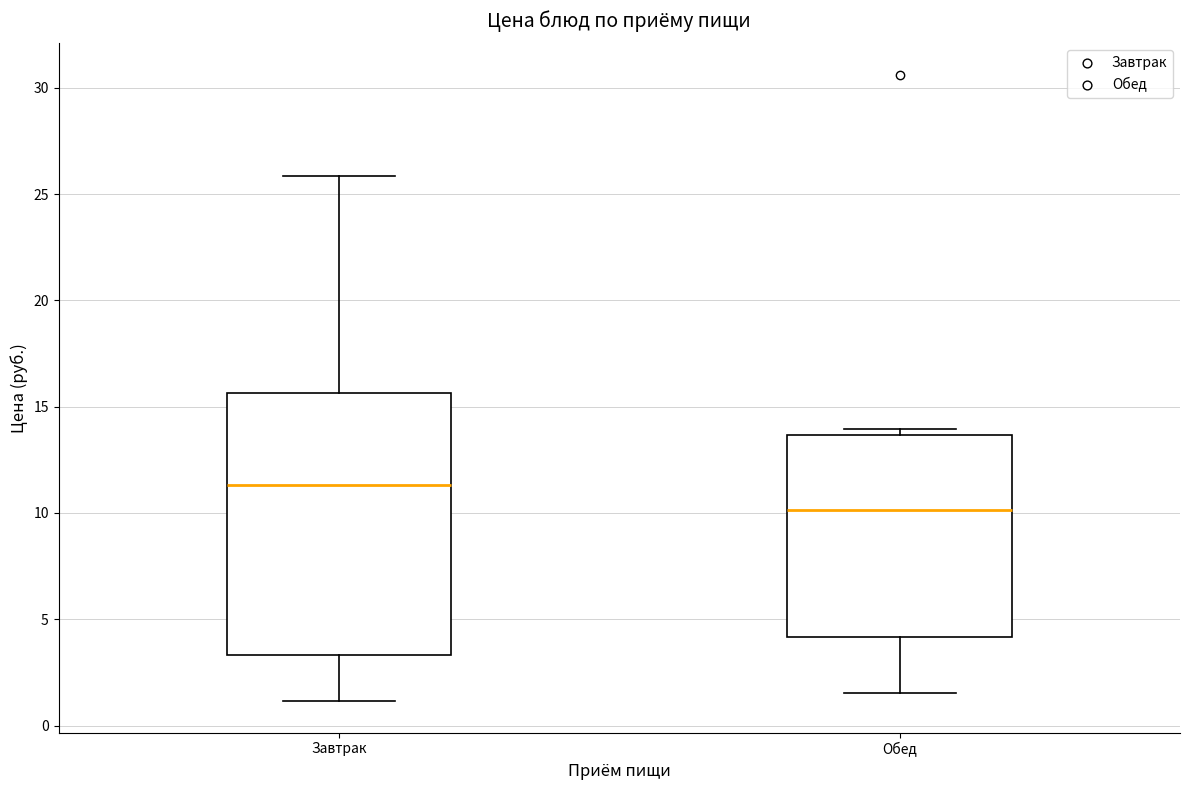

Where does the lower whisker of the box for Завтрак end on the y-axis? The values are not printed on the chart, so give them approximately, as read against the axis.

1.0